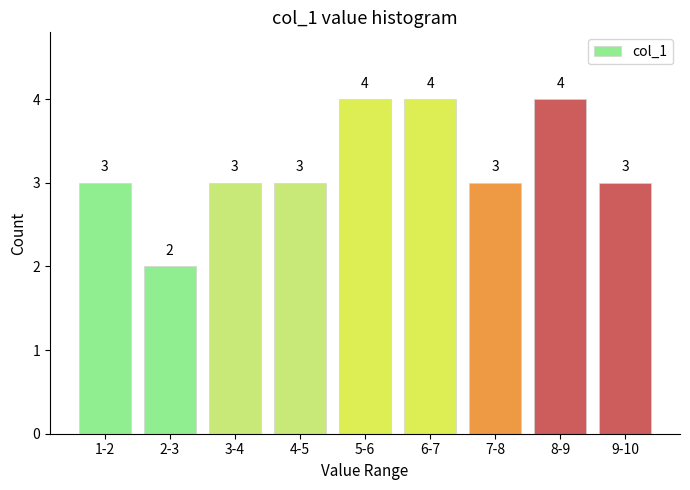

Reading right to left, list all the values displayed in this chart.

3	4	3	4	4	3	3	2	3